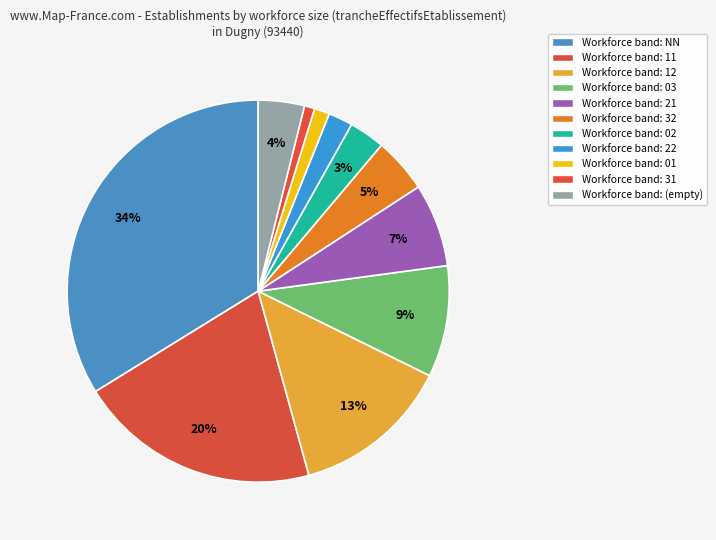

To the nearest percent, what is the average slice percentage?

9%